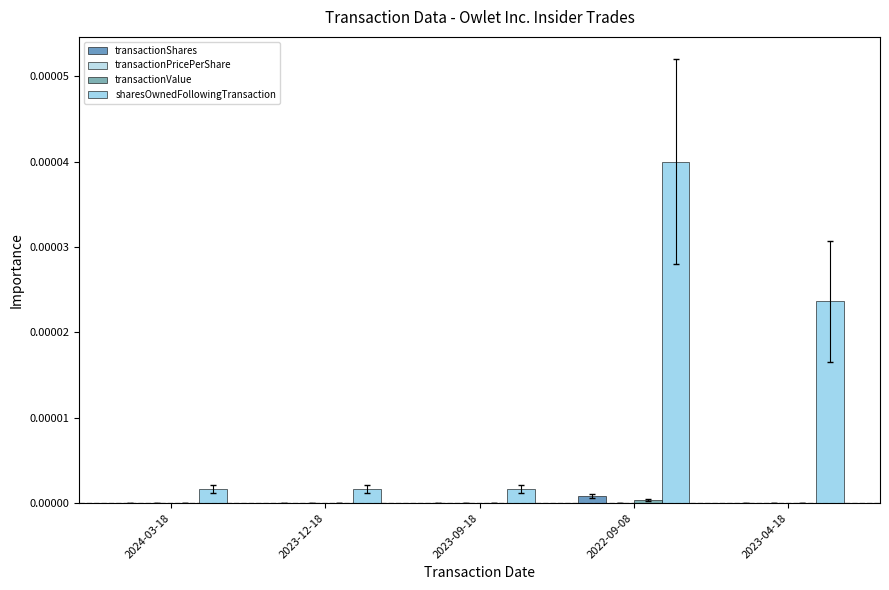

At which label is transactionPricePerShare closest to 0?

2023-04-18